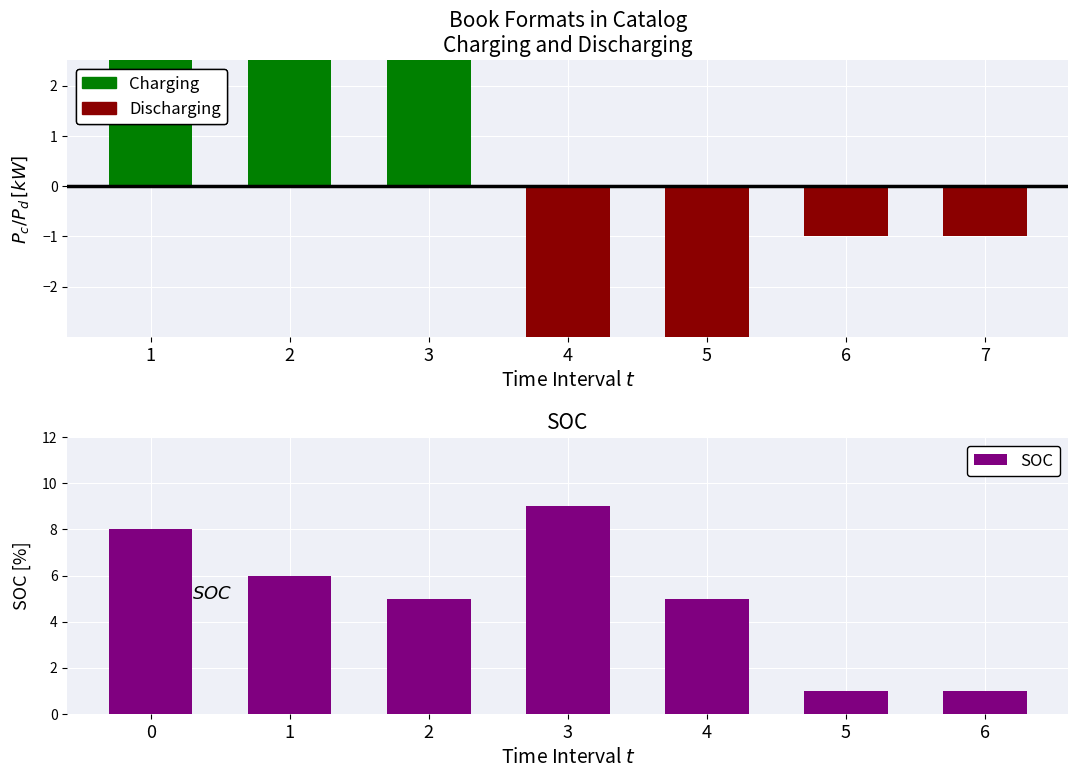

Is it true that SOC equals 2 at 2?

False